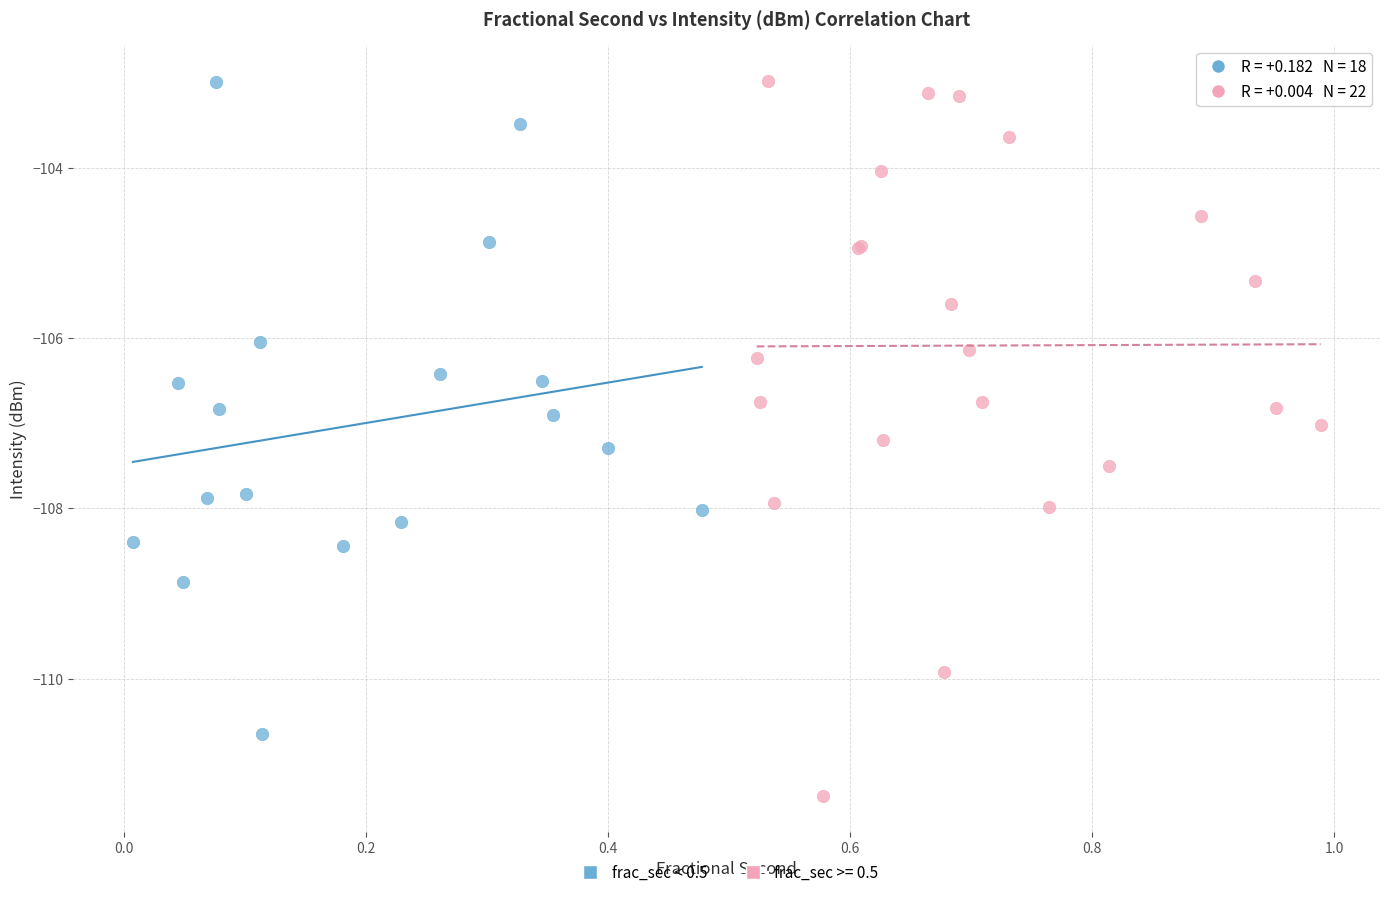

Which series has the largest Y range (max minus min)?

frac_sec >= 0.5